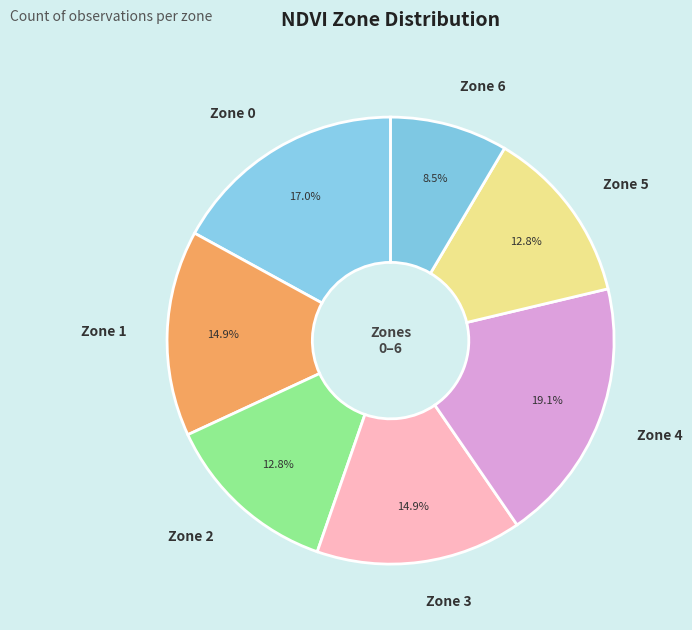

To the nearest percent, what portion does Zone 0 represent?

17%